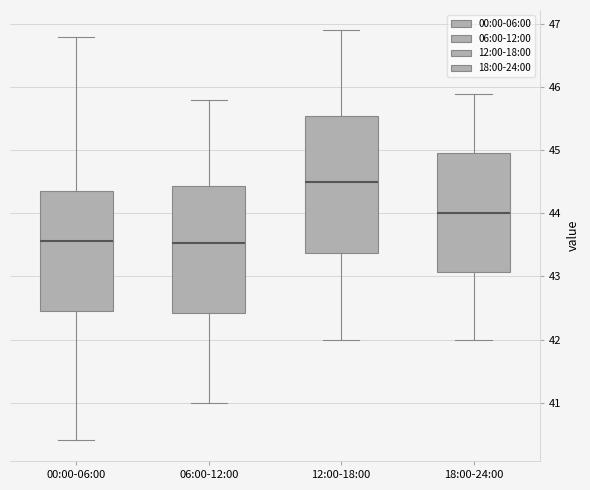

Comparing the boxes themselves (not the whiskers), which one is the tallest?

12:00-18:00